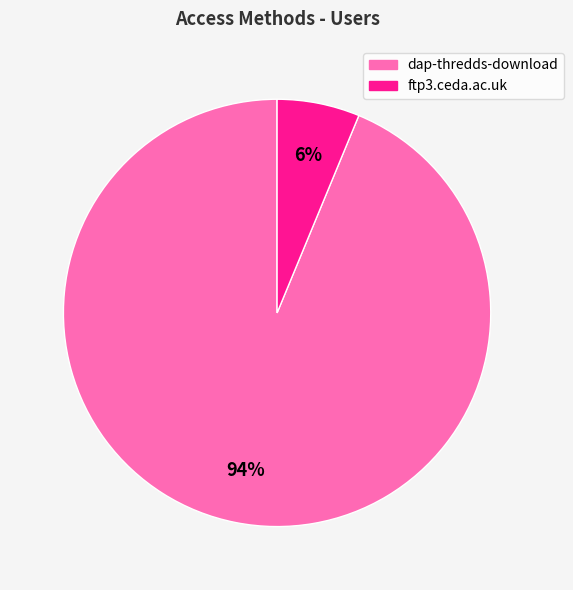

Is the sum of dap-thredds-download and ftp3.ceda.ac.uk greater than half?

Yes